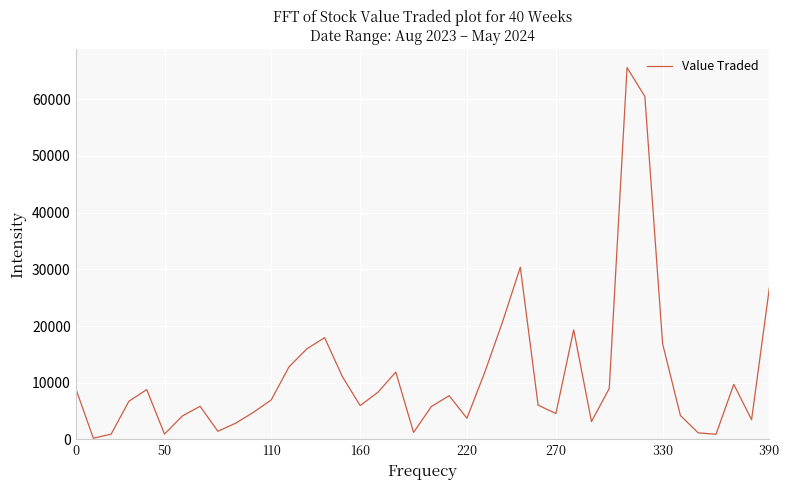

What is the greatest value displayed?

65573